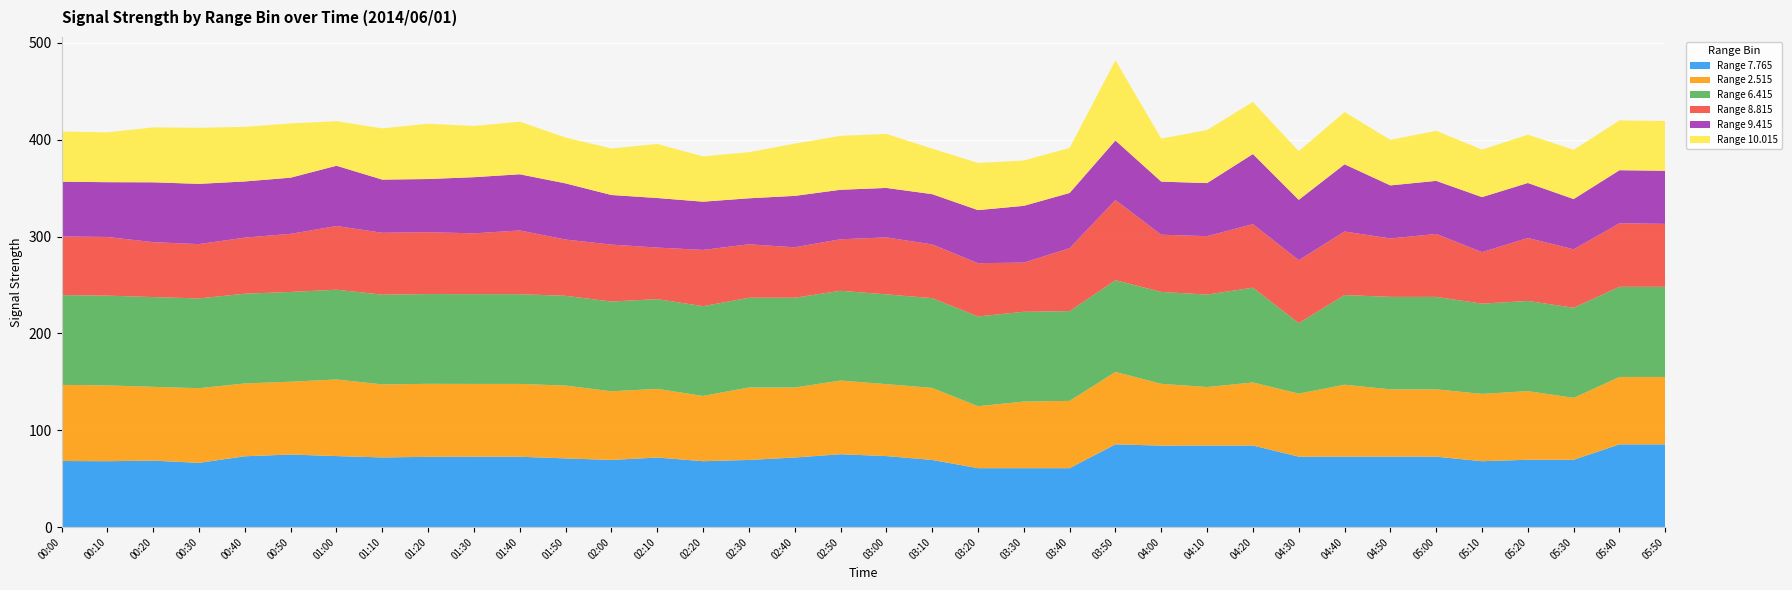

What is the highest value of the Range 7.765 series?

85.5